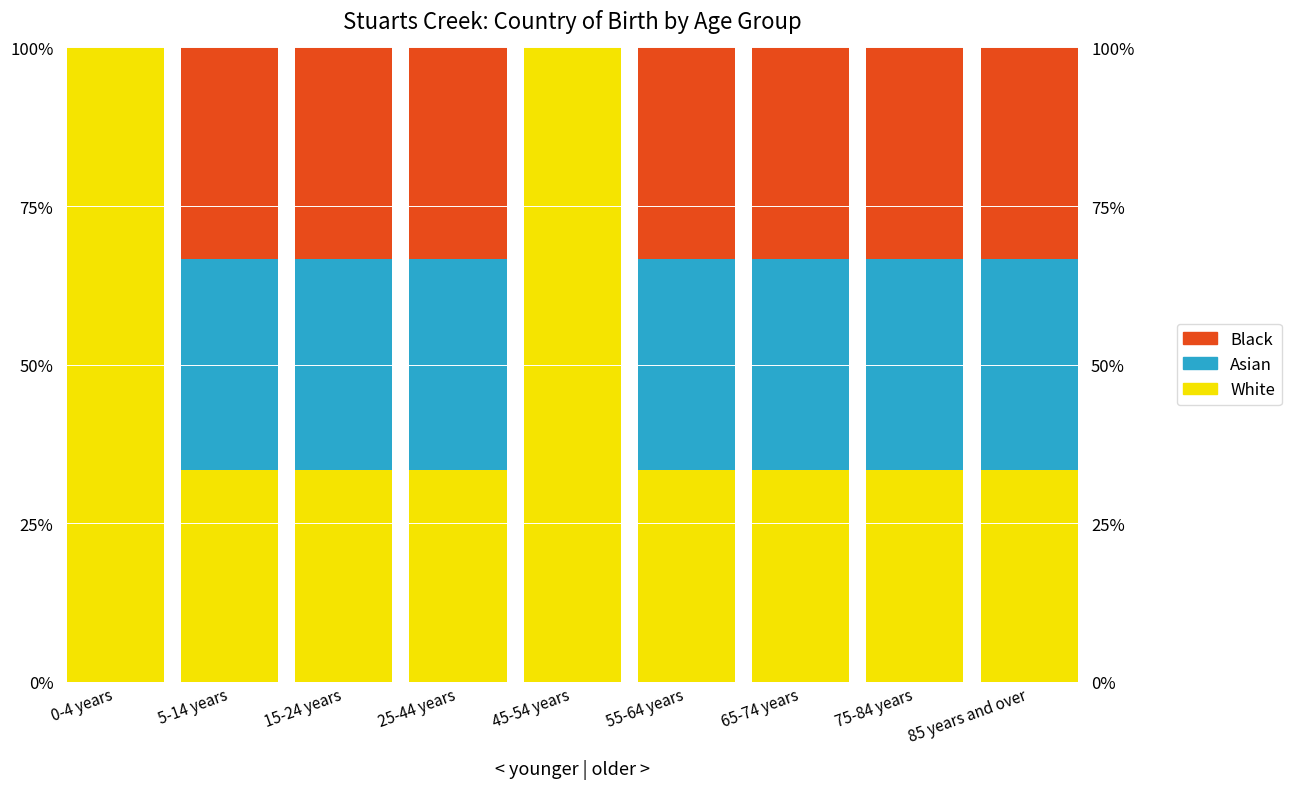

What is the label of the 4th bar from the left?

25-44 years